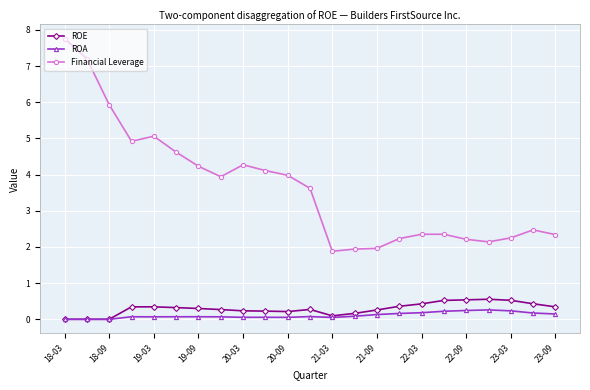

Which series has the widest spread of values?

Financial Leverage